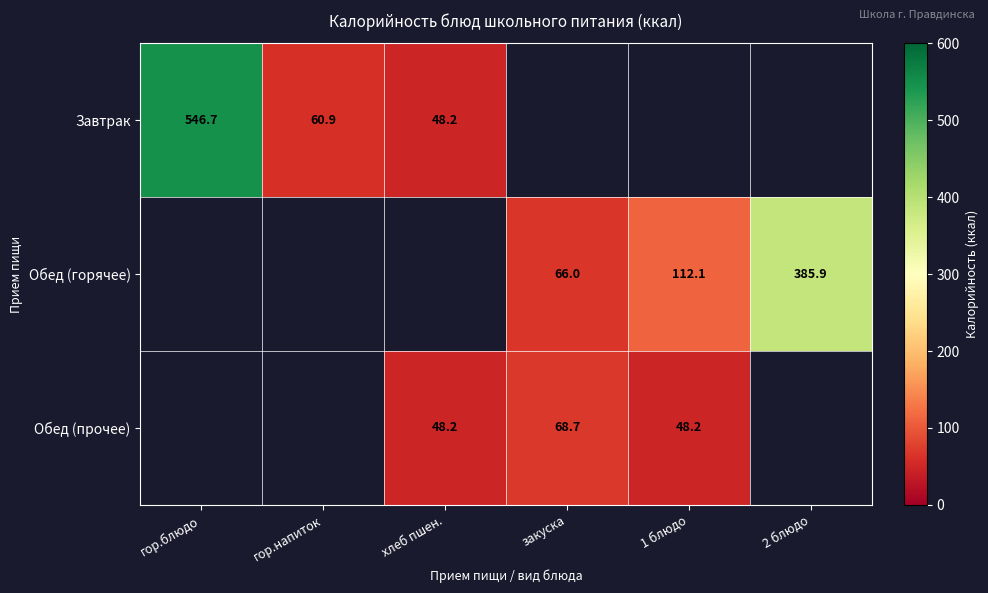

The Обед (горячее) series shows 61.2 at 1 блюдо. True or false?

False